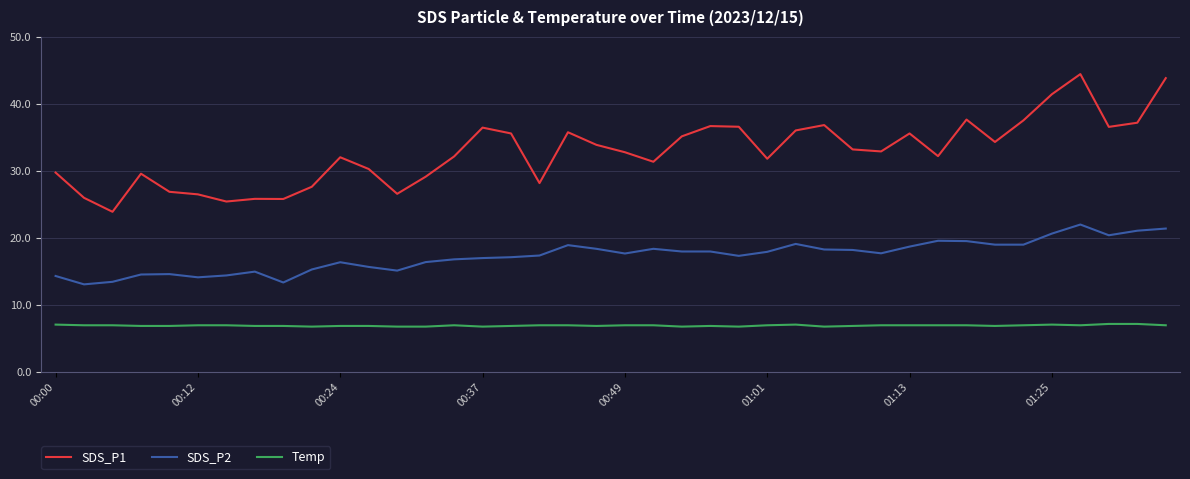

Which series has the widest spread of values?

SDS_P1